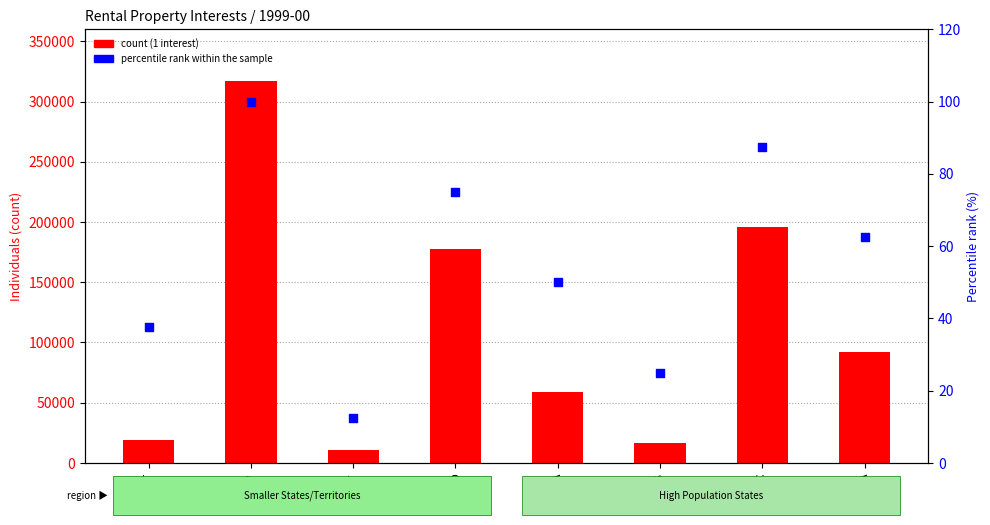

Which series has the largest total across all categories?

1 interest (count)